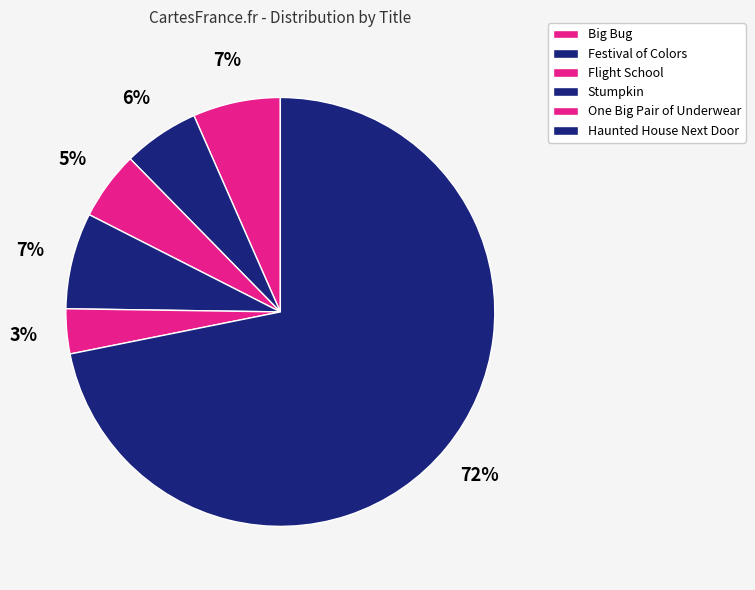

Which slice represents more than half of the pie?

Haunted House Next Door